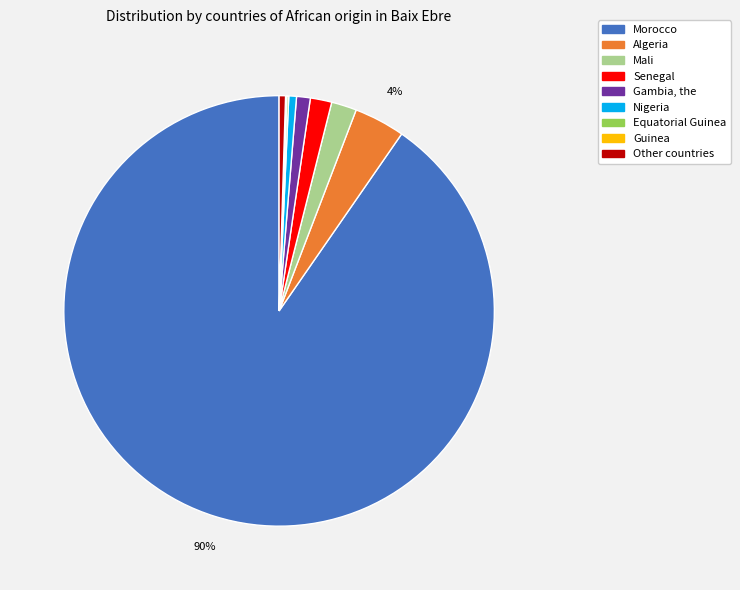

Which slice is the largest?

Morocco